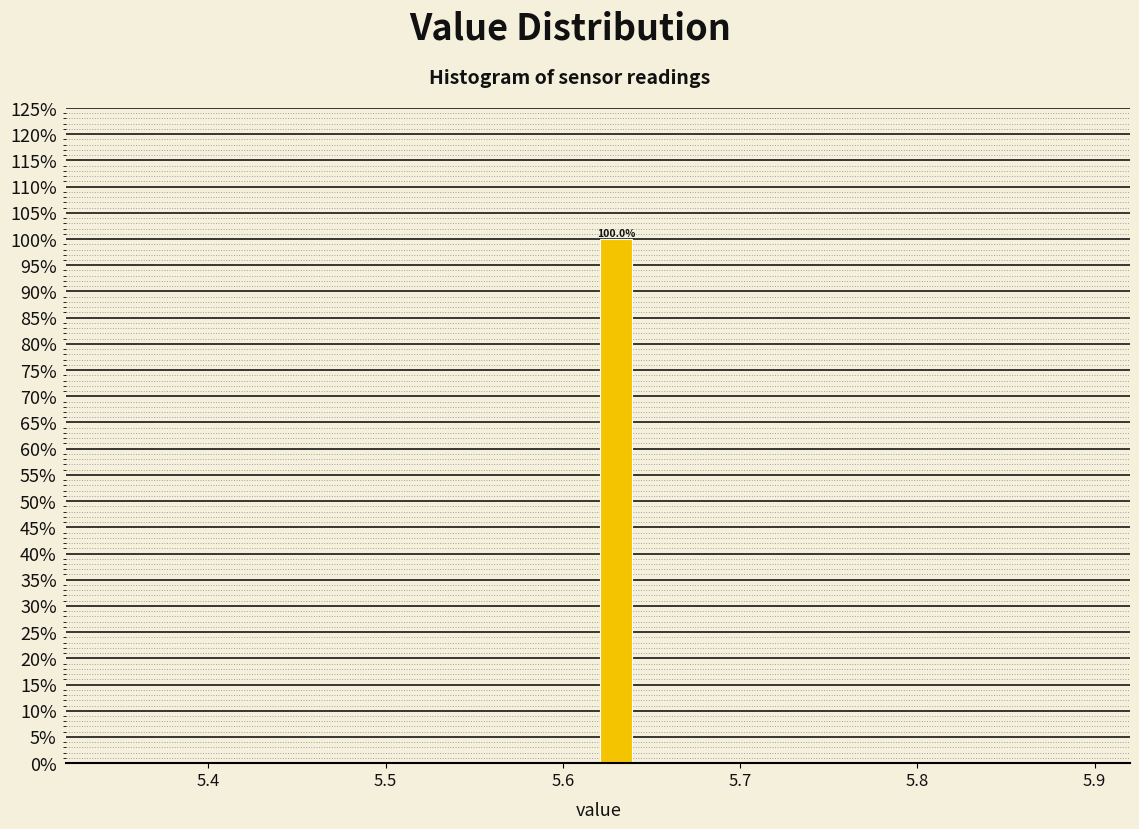

Read against the x-axis, roughly where is the centre of the tallest bar?

5.63